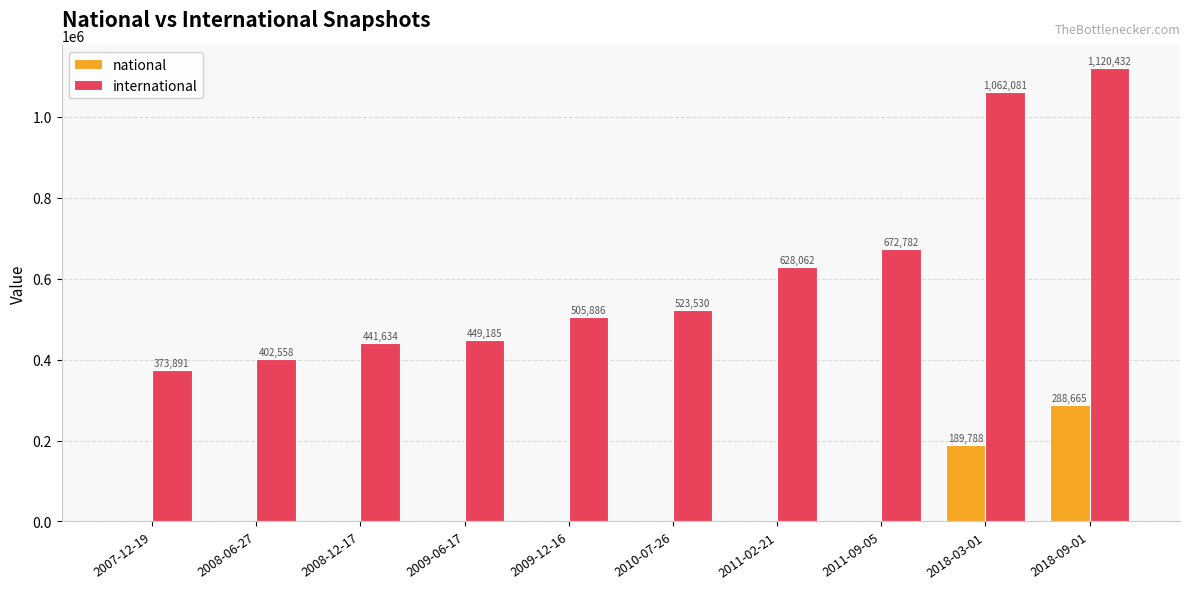

What is the total value across all series at 2008-12-17?

441634